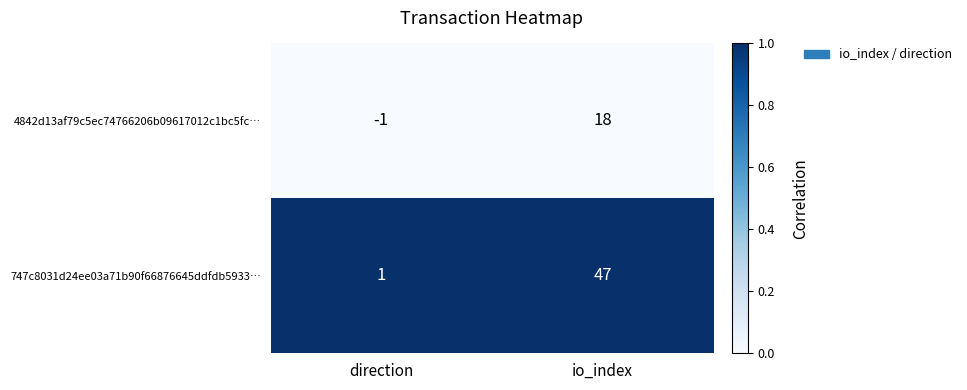

Which series has the widest spread of values?

747c8031d24ee03a71b90f66876645ddfdb5933…